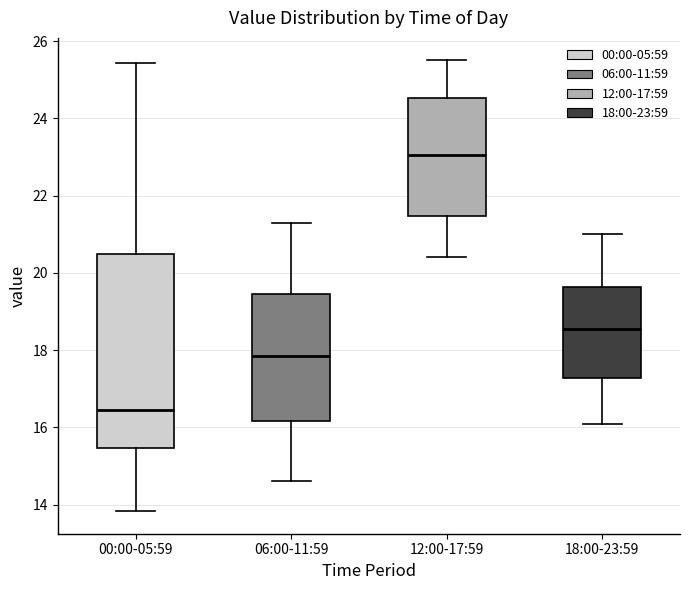

Reading left to right, transcribe this box plot: for each box, give where its median line is, the range the box spans, and where its two whiskers end, as read against the y-axis. The values are not printed on the chart, so give them approximately, as read against the axis.

00:00-05:59: median 16.4, box 15.4 to 20.4, whiskers 13.8 to 25.4
06:00-11:59: median 17.8, box 16.2 to 19.4, whiskers 14.6 to 21.4
12:00-17:59: median 23.0, box 21.4 to 24.6, whiskers 20.4 to 25.6
18:00-23:59: median 18.6, box 17.2 to 19.6, whiskers 16.2 to 21.0